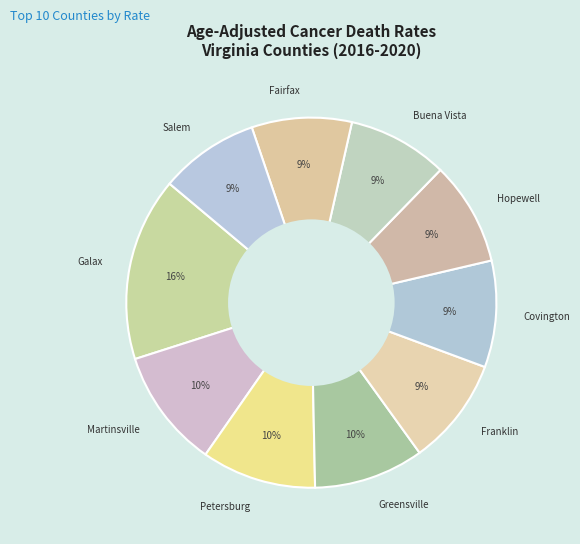

Is there a majority slice in this chart?

No